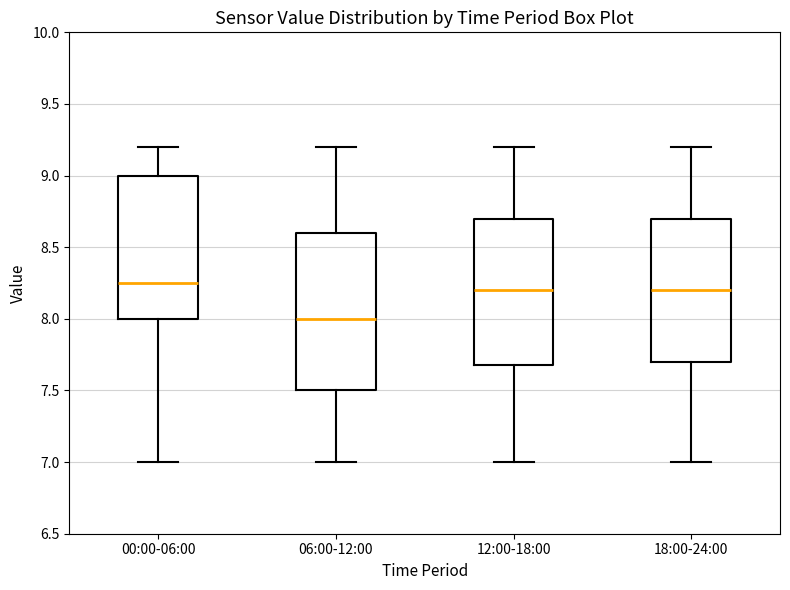

Where does the lower whisker of the box for 00:00-06:00 end on the y-axis? The values are not printed on the chart, so give them approximately, as read against the axis.

7.00